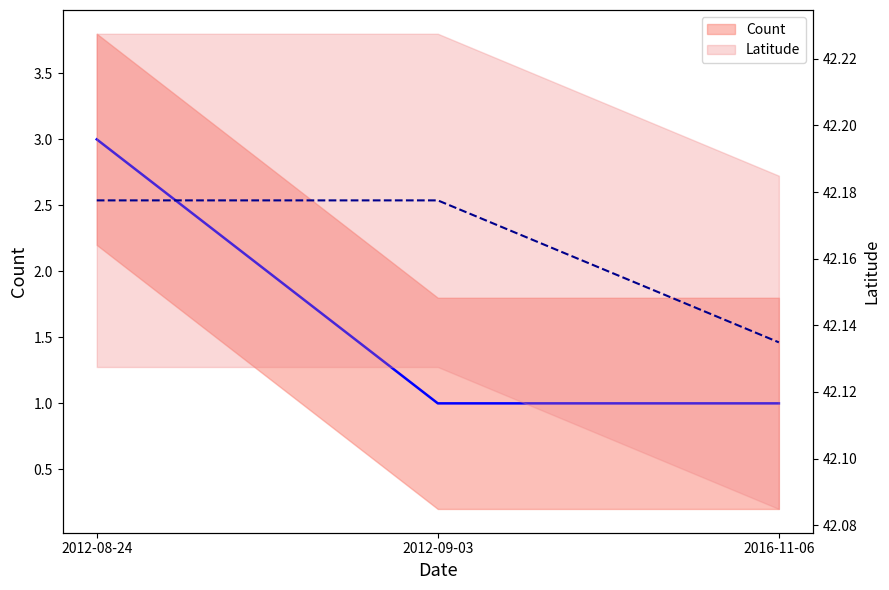

What is the label of the 3rd point from the left?

2016-11-06